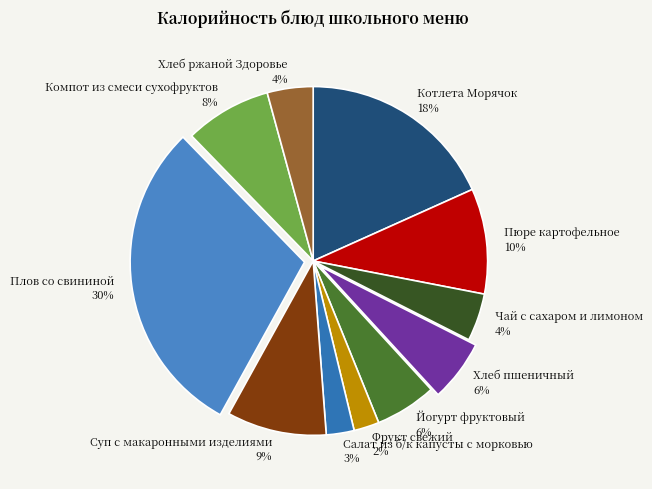

Does Салат из б/к капусты с морковью account for over 50% of the chart?

No